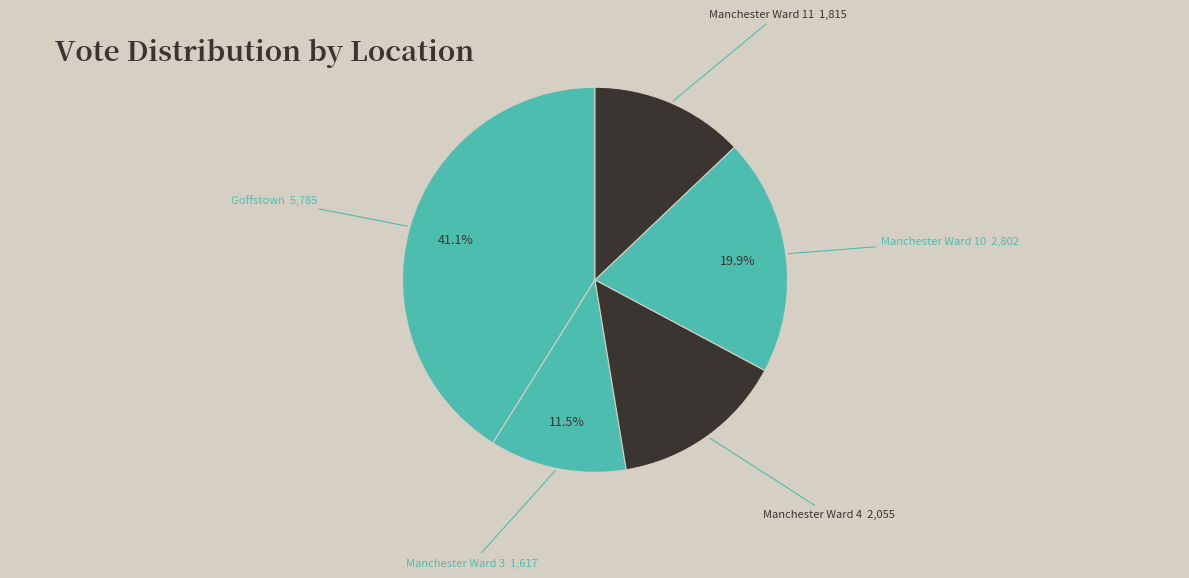

To the nearest percent, what is the average slice percentage?

20%